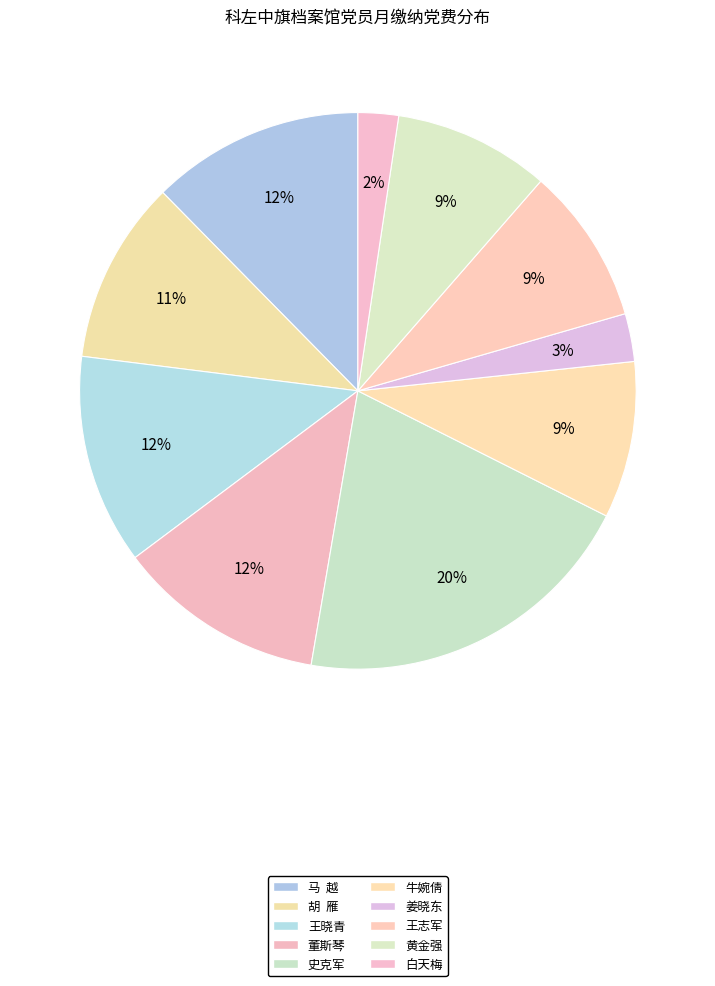

How many segments does this pie chart have?

10